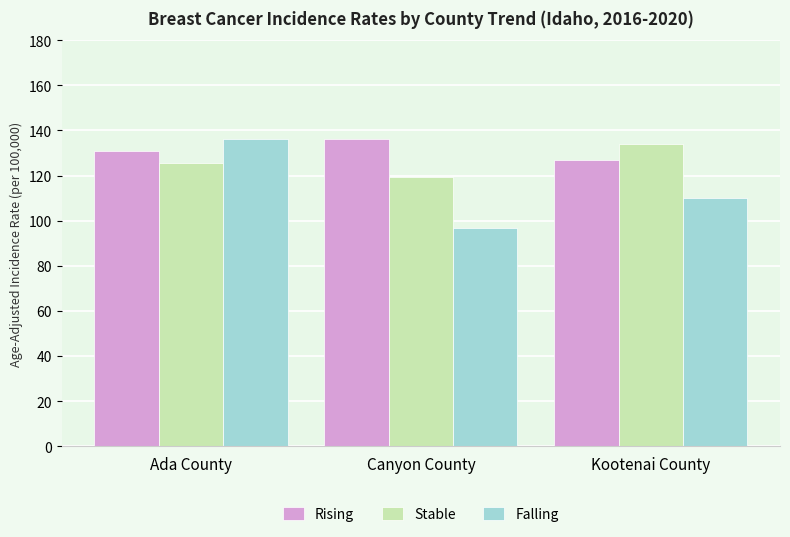

Which series has the widest spread of values?

Falling